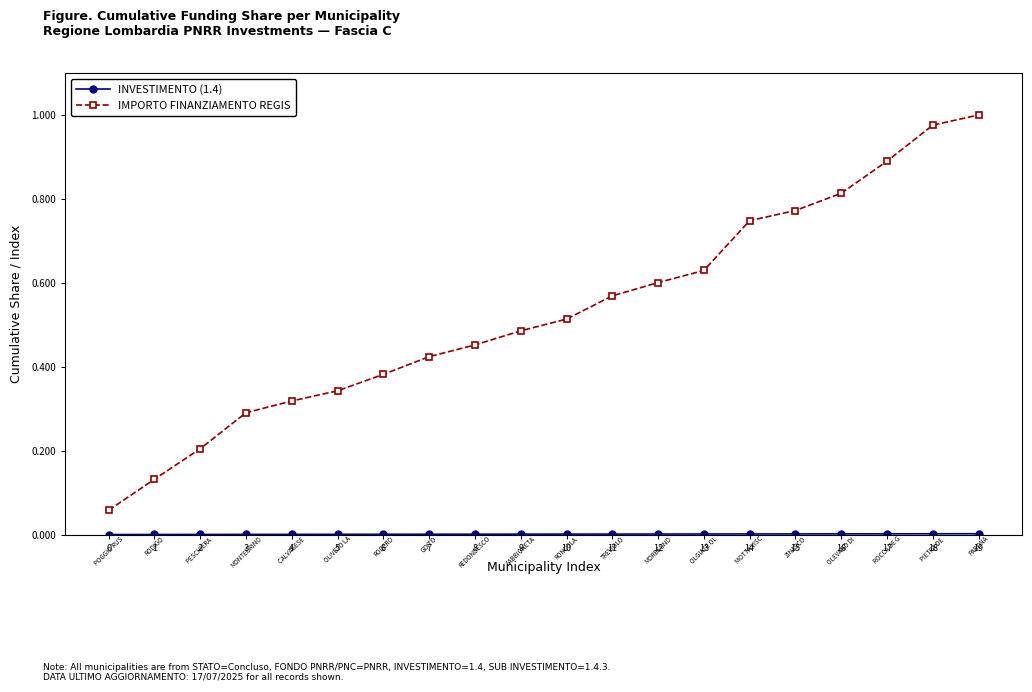

What is the difference between the maximum and second lowest values in the IMPORTO FINANZIAMENTO REGIS series?

0.9